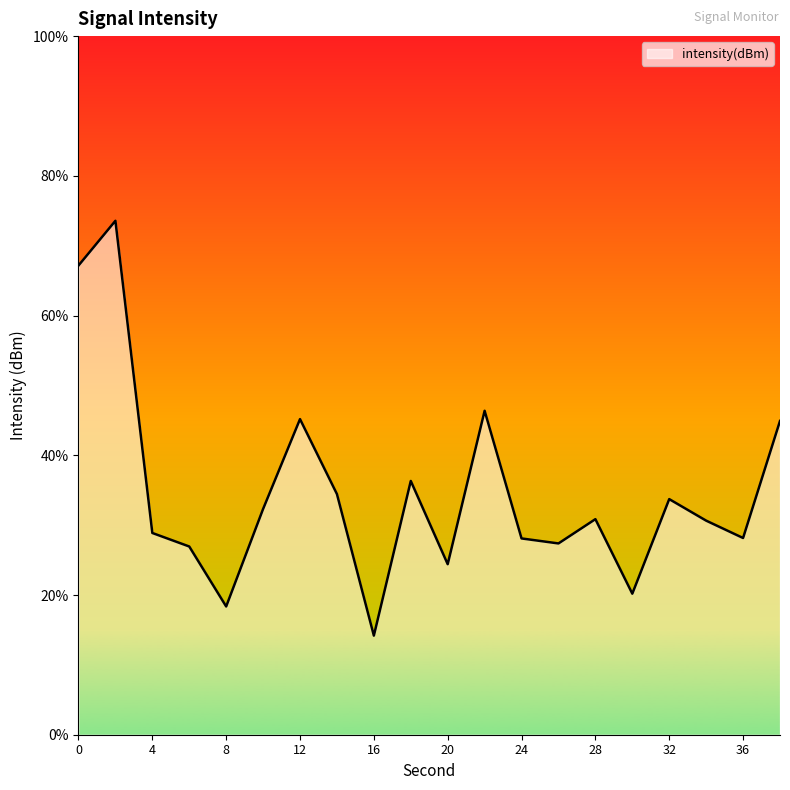

At which category does the chart reach its peak across all series?

2